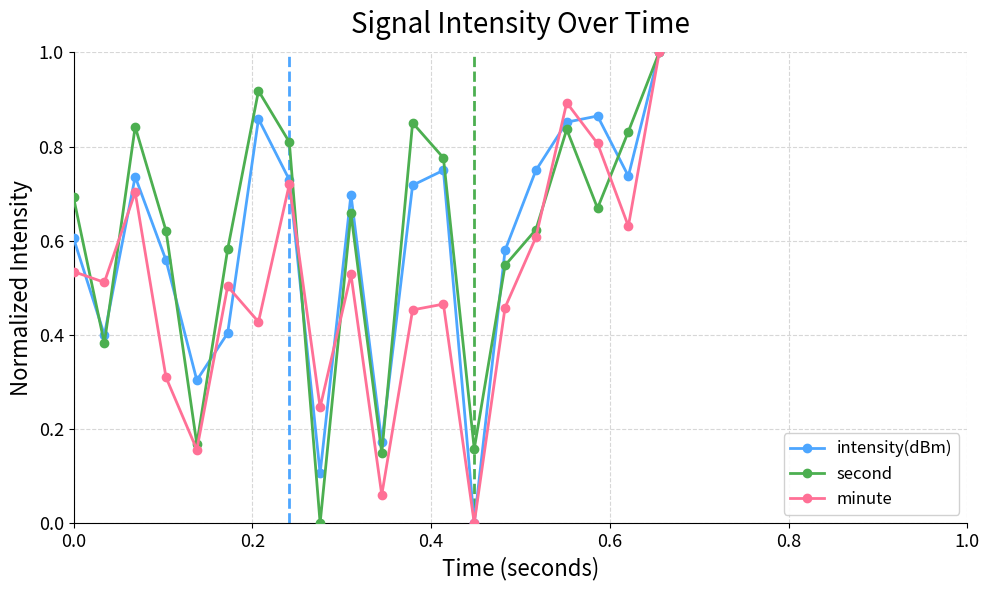

What is the value of the minute point at the 20th from the left?

1.0